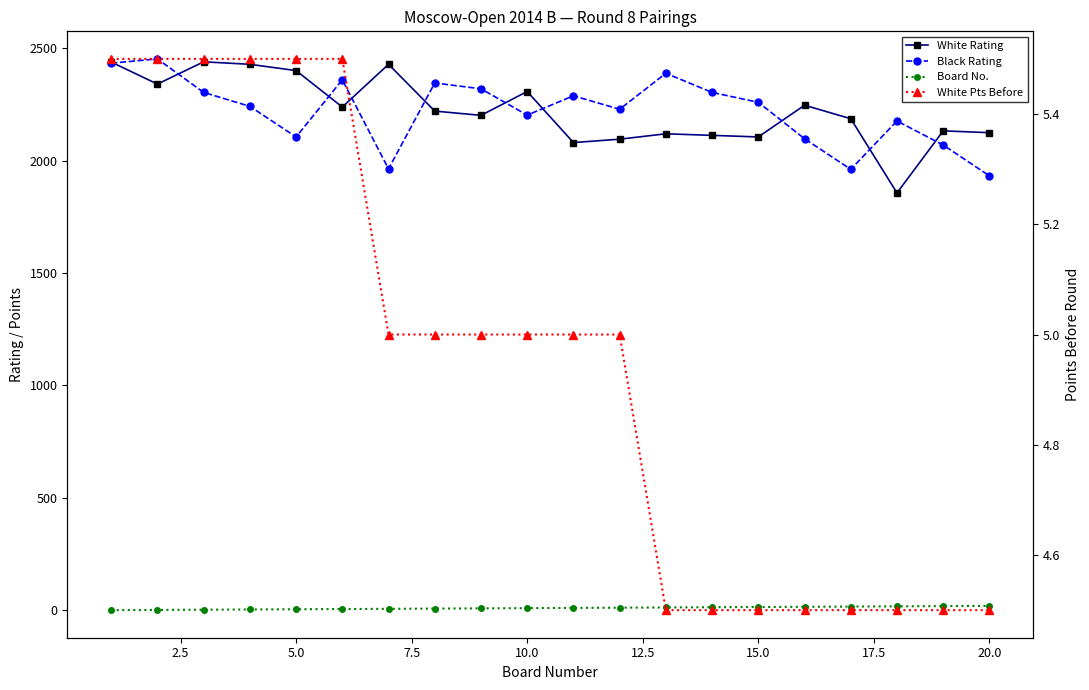

True or false: Black Rating has a value of 4012.2 at 15.0.

False